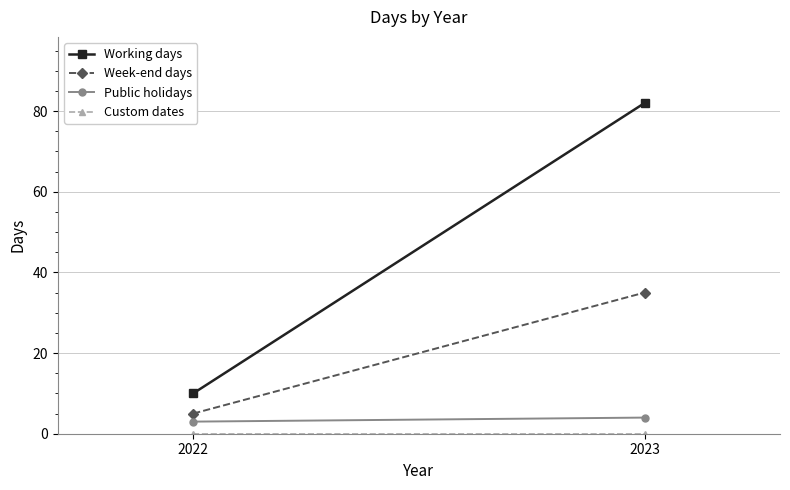

What is the total value across all series at 2022?

18